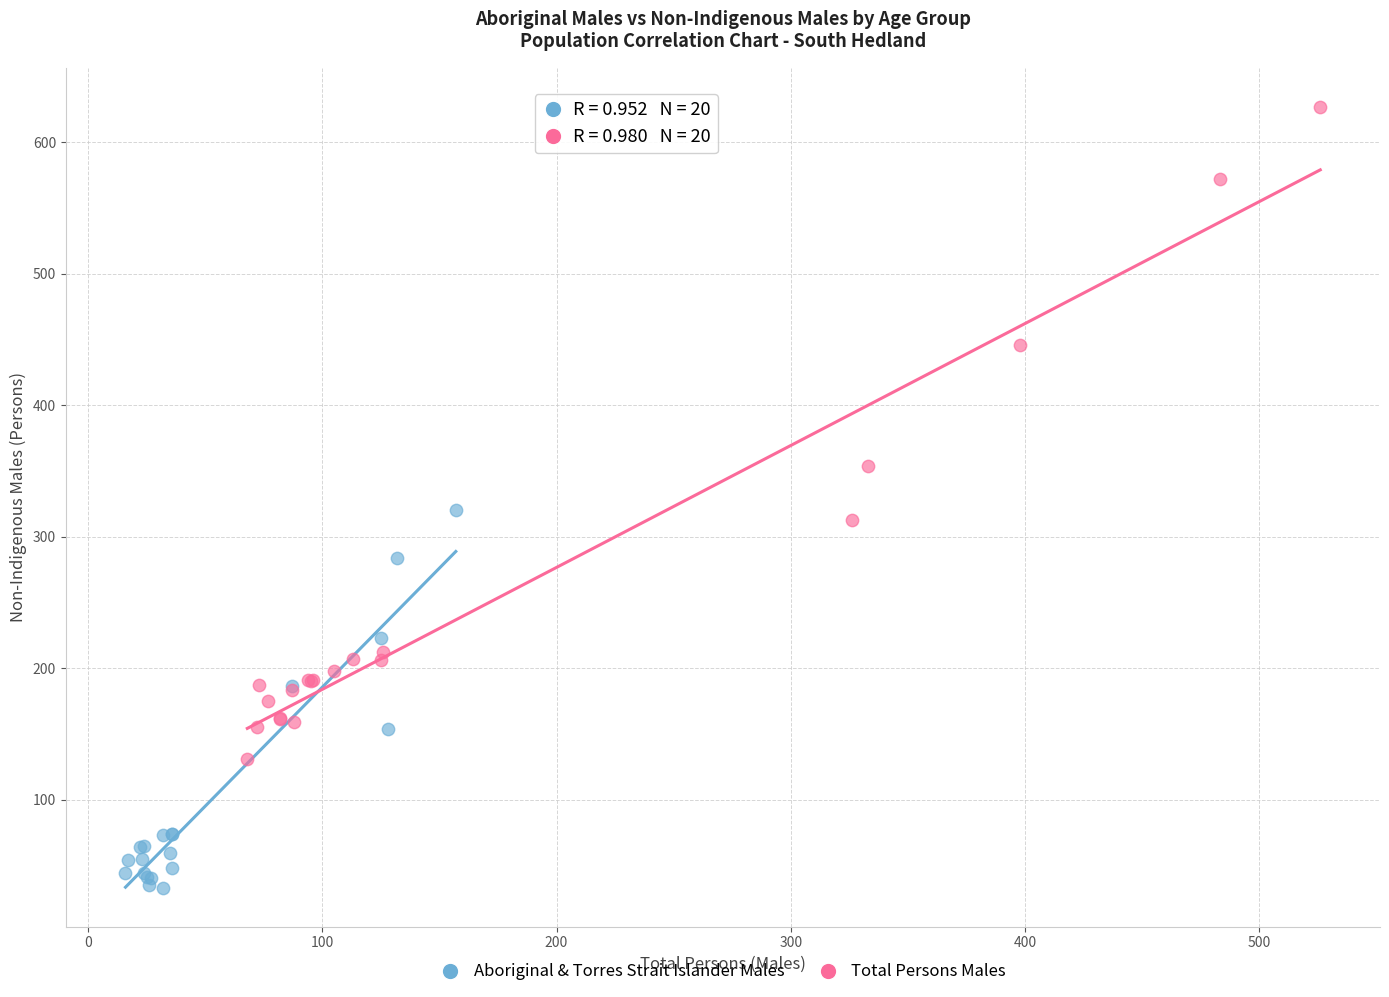

Which series has the widest spread of Y values?

Total Persons Males